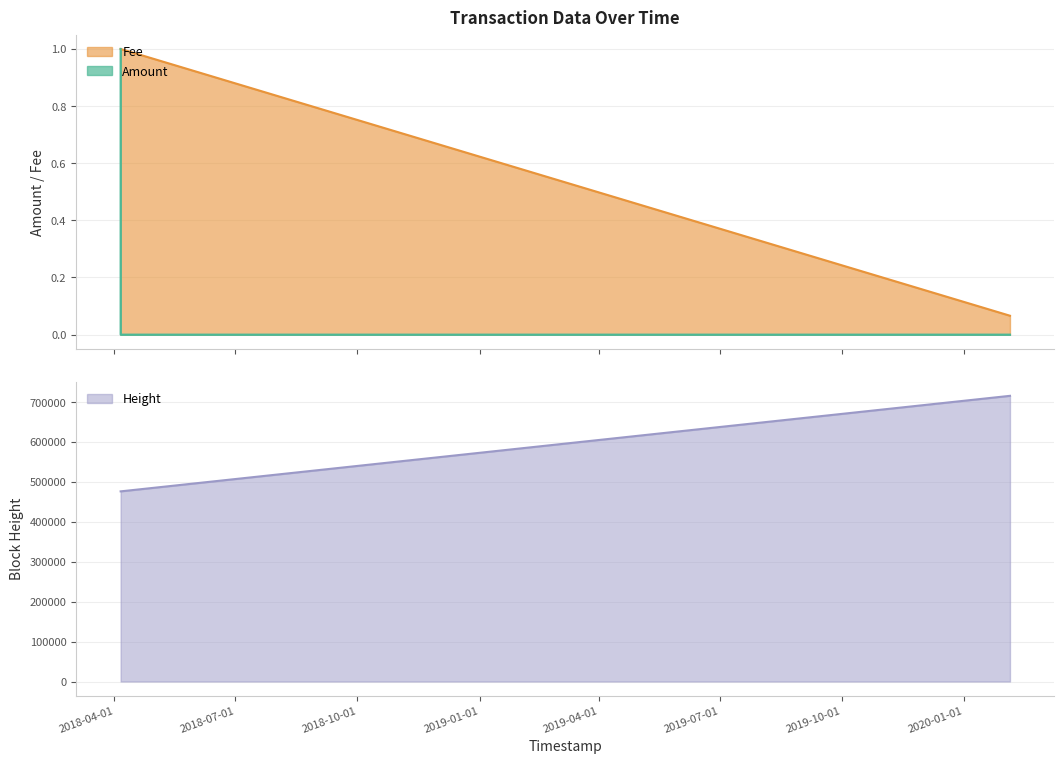

What are all the series names shown in the legend?

Amount, Fee, Height